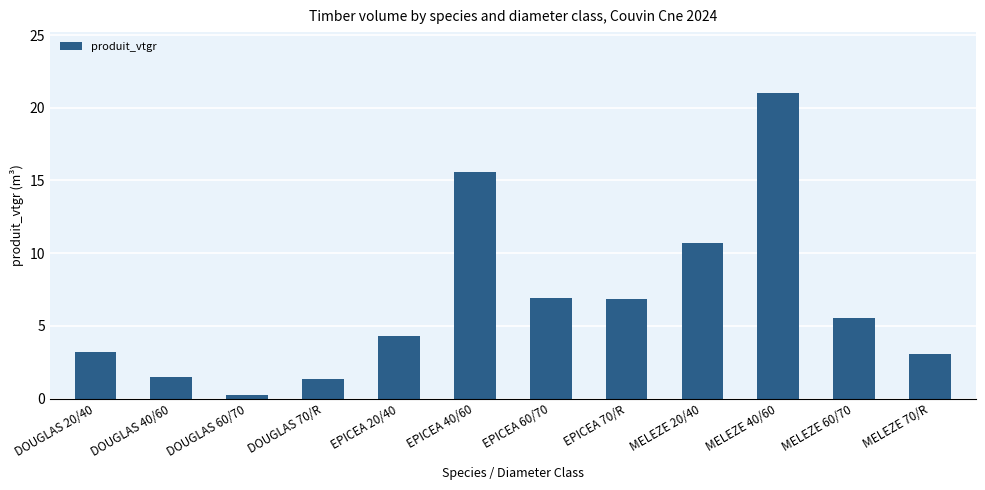

At which category does the chart reach its peak across all series?

MELEZE 40/60